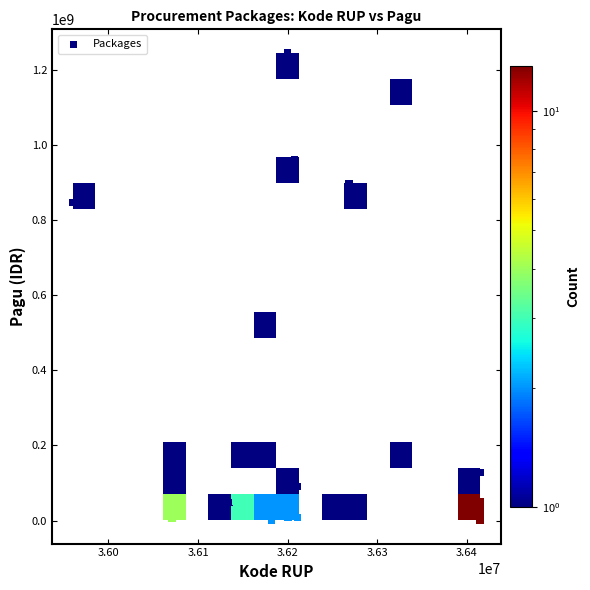

What Y value in the scatter plot is closest to 622840000?

499932000